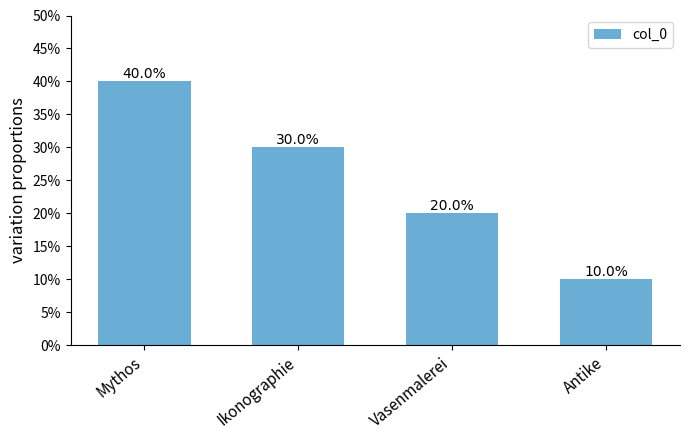

How many series are shown in this chart?

1